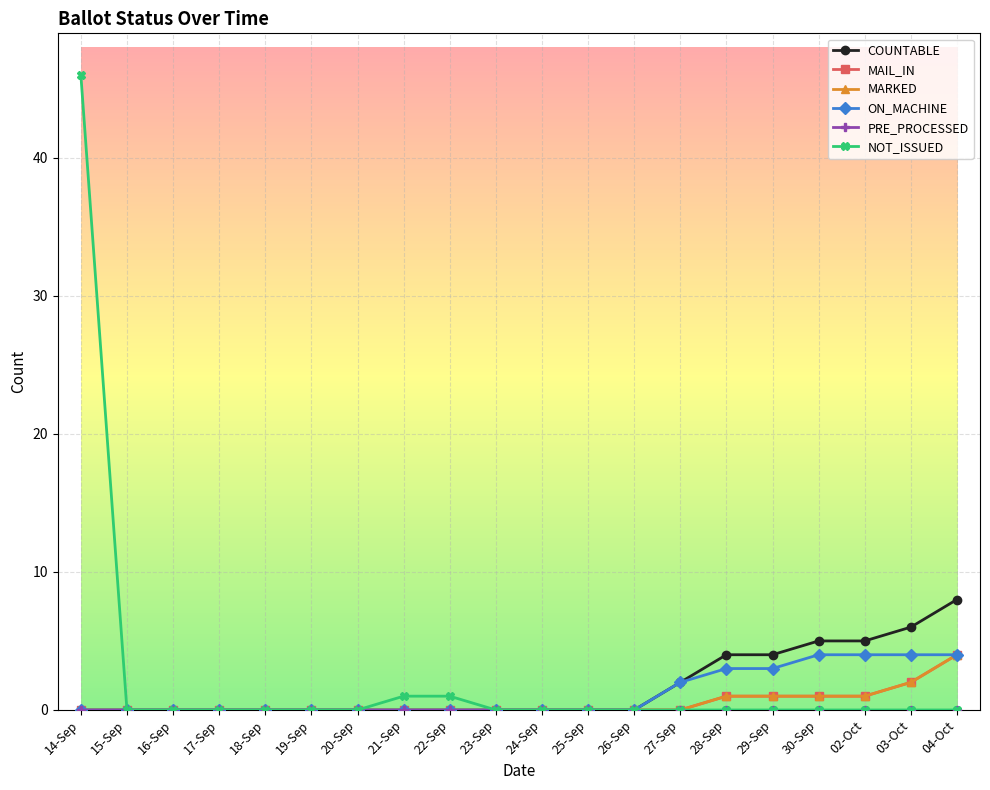

Does the chart have visible grid lines?

Yes